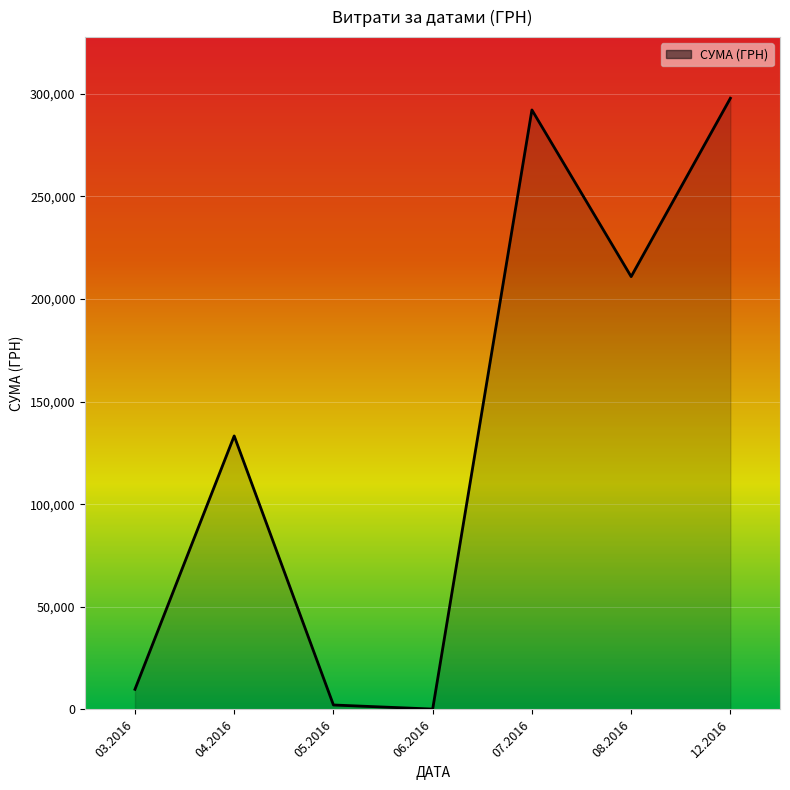

The value at 08.2016 is 210845.1. True or false?

True